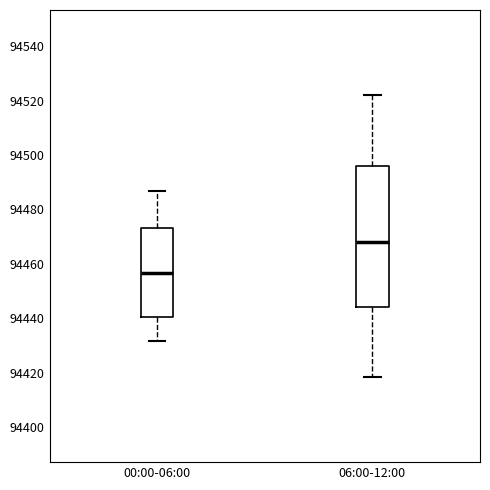

Reading left to right, read every box against the y-axis: the position of its median line, the range the box covers, and the ends of its whiskers. The values are not printed on the chart, so give them approximately, as read against the axis.

00:00-06:00: median 94456, box 94440 to 94474, whiskers 94432 to 94486
06:00-12:00: median 94468, box 94444 to 94496, whiskers 94418 to 94522